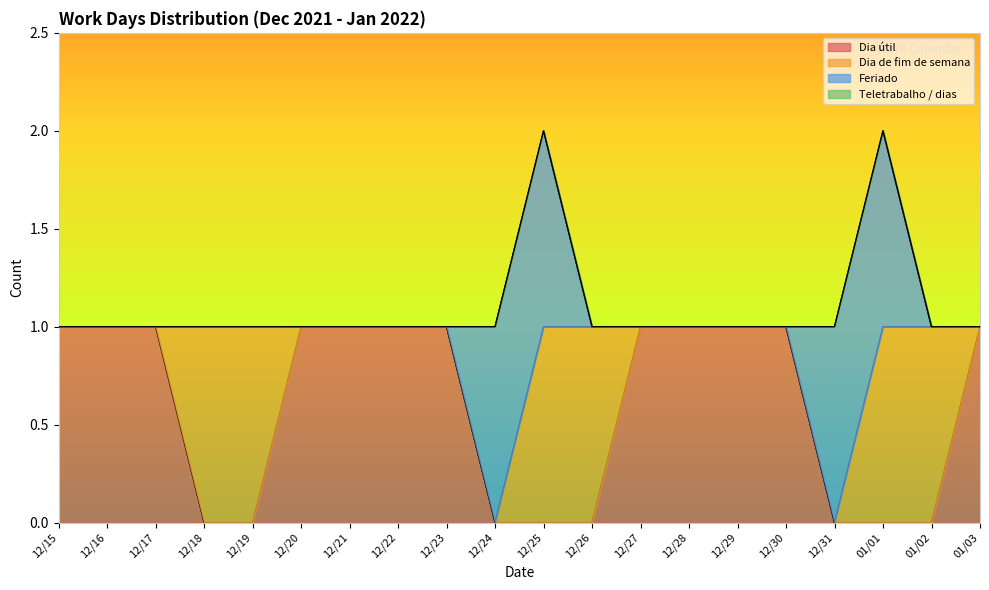

Which series has the largest total across all categories?

Dia útil